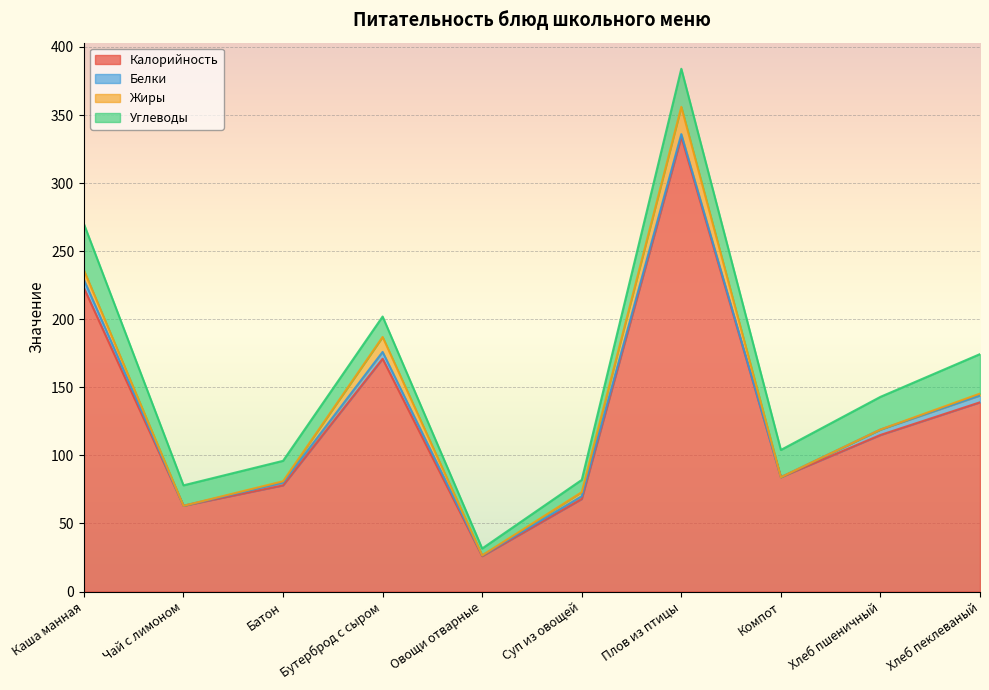

How many interior local peaks does the Жиры series have?

2